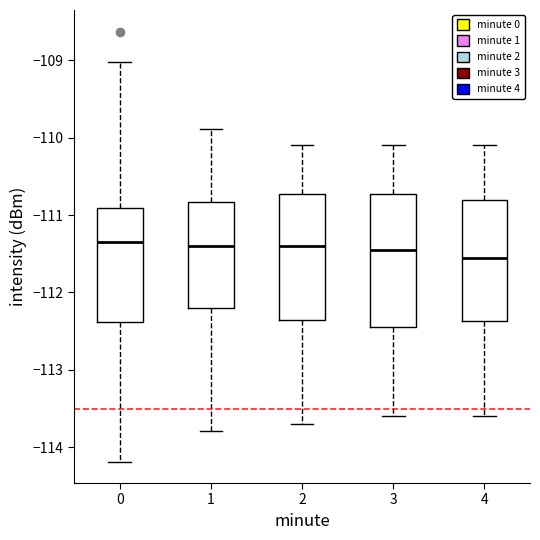

Reading left to right, transcribe this box plot: for each box, give where its median line is, the range the box spans, and where its two whiskers end, as read against the y-axis. The values are not printed on the chart, so give them approximately, as read against the axis.

0: median -111.3, box -112.4 to -110.9, whiskers -114.2 to -109.0
1: median -111.4, box -112.2 to -110.8, whiskers -113.8 to -109.9
2: median -111.4, box -112.3 to -110.7, whiskers -113.7 to -110.1
3: median -111.4, box -112.4 to -110.7, whiskers -113.6 to -110.1
4: median -111.5, box -112.4 to -110.8, whiskers -113.6 to -110.1